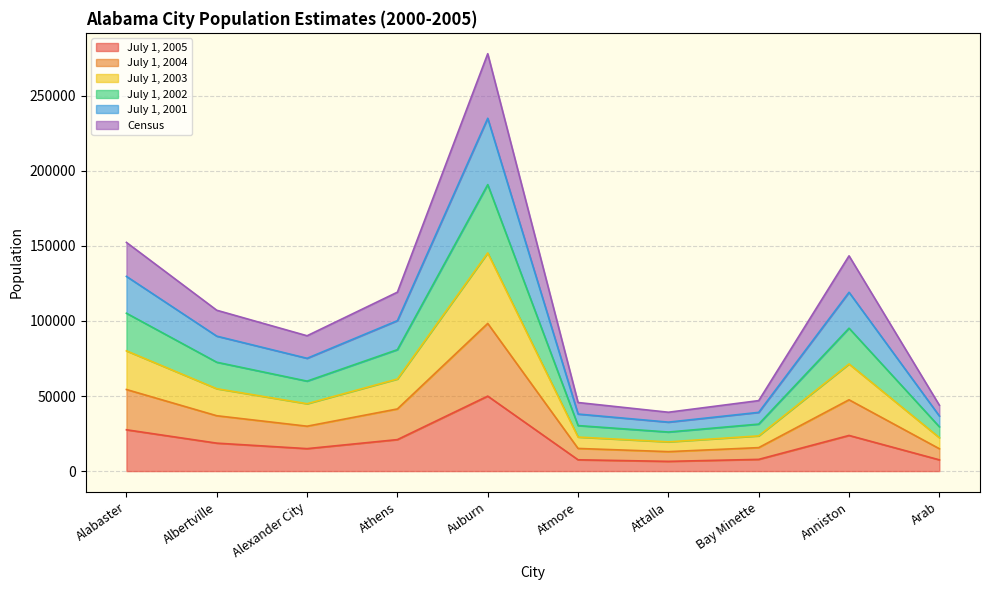

True or false: July 1, 2005 has a value of 14957 at Alexander City.

True